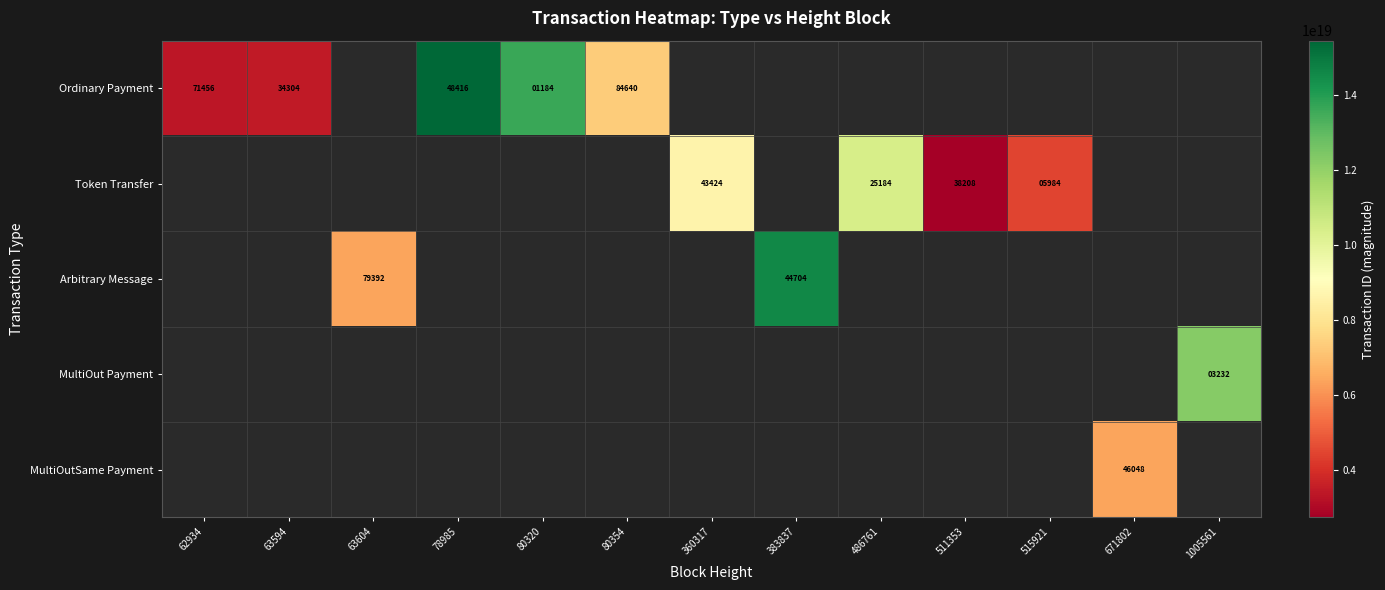

What is the maximum value shown in the chart?

15463346089218748416.0